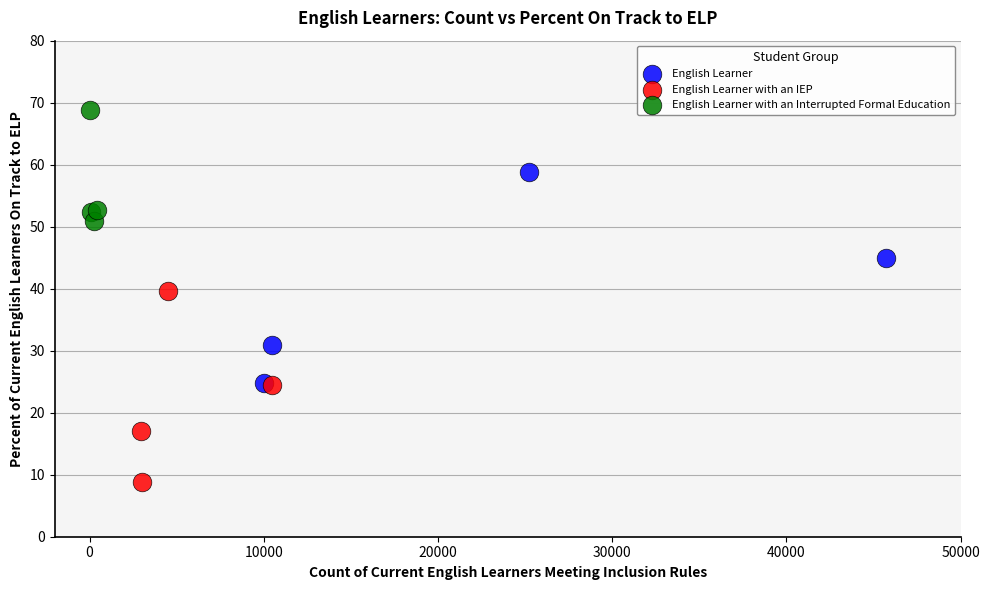

Which series has the largest Y range (max minus min)?

English Learner